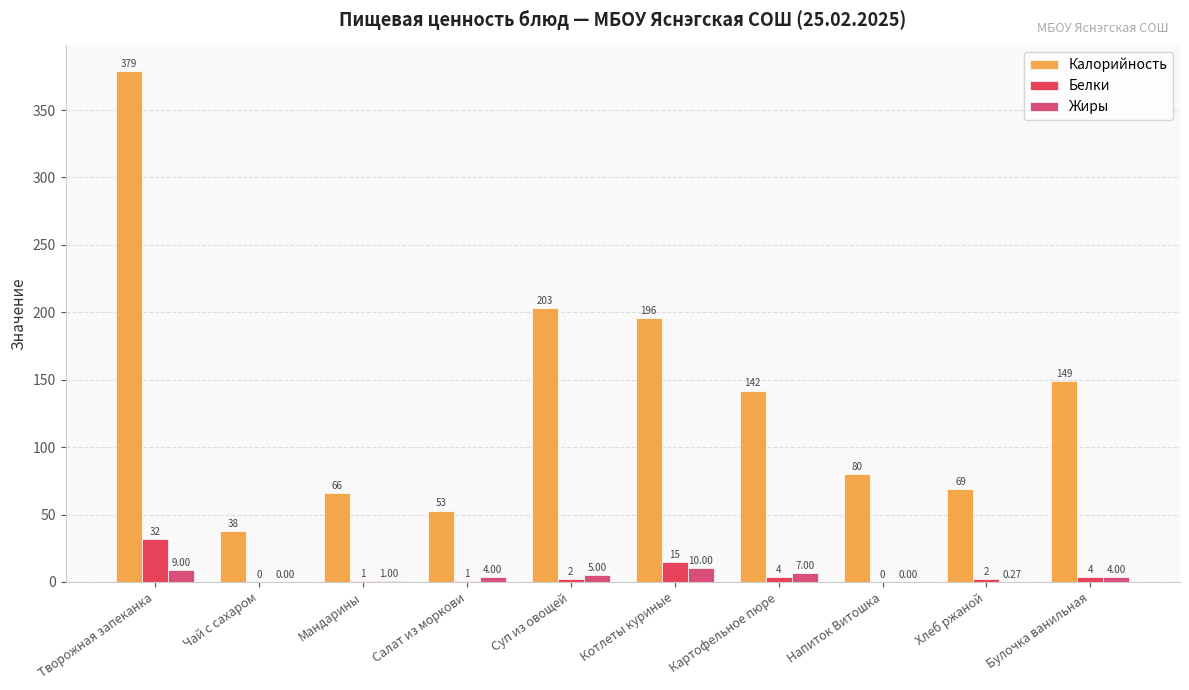

Which series has the largest total across all categories?

Калорийность